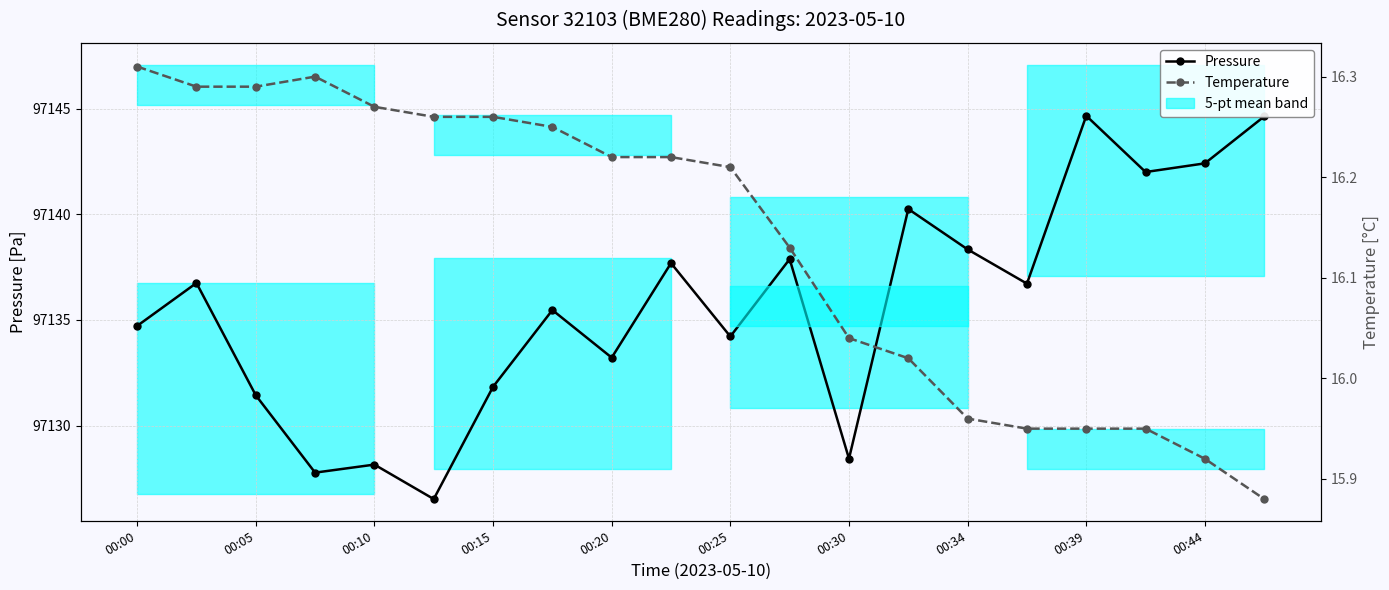

What is the value of the Pressure point at the 13th from the left?

97128.4